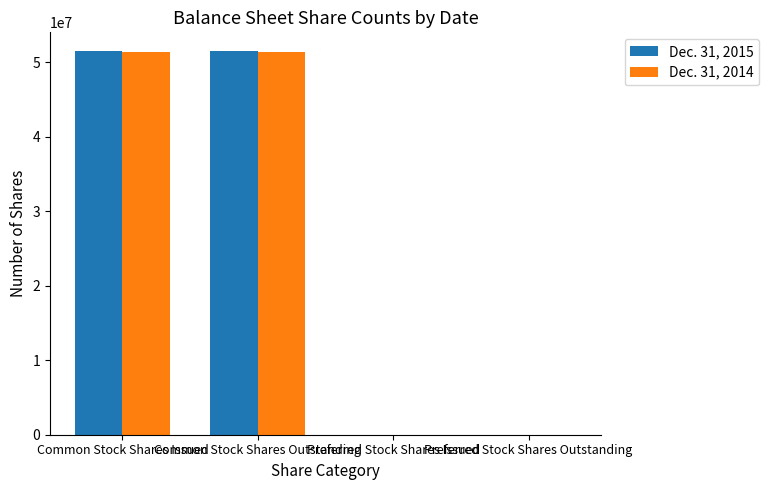

What is the maximum value shown in the chart?

51437973